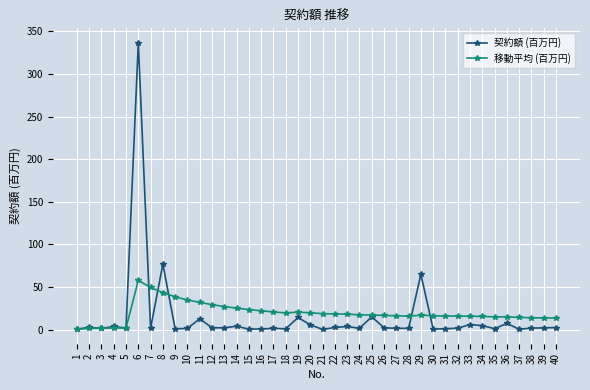

Does the chart display data point markers on the line(s)?

Yes